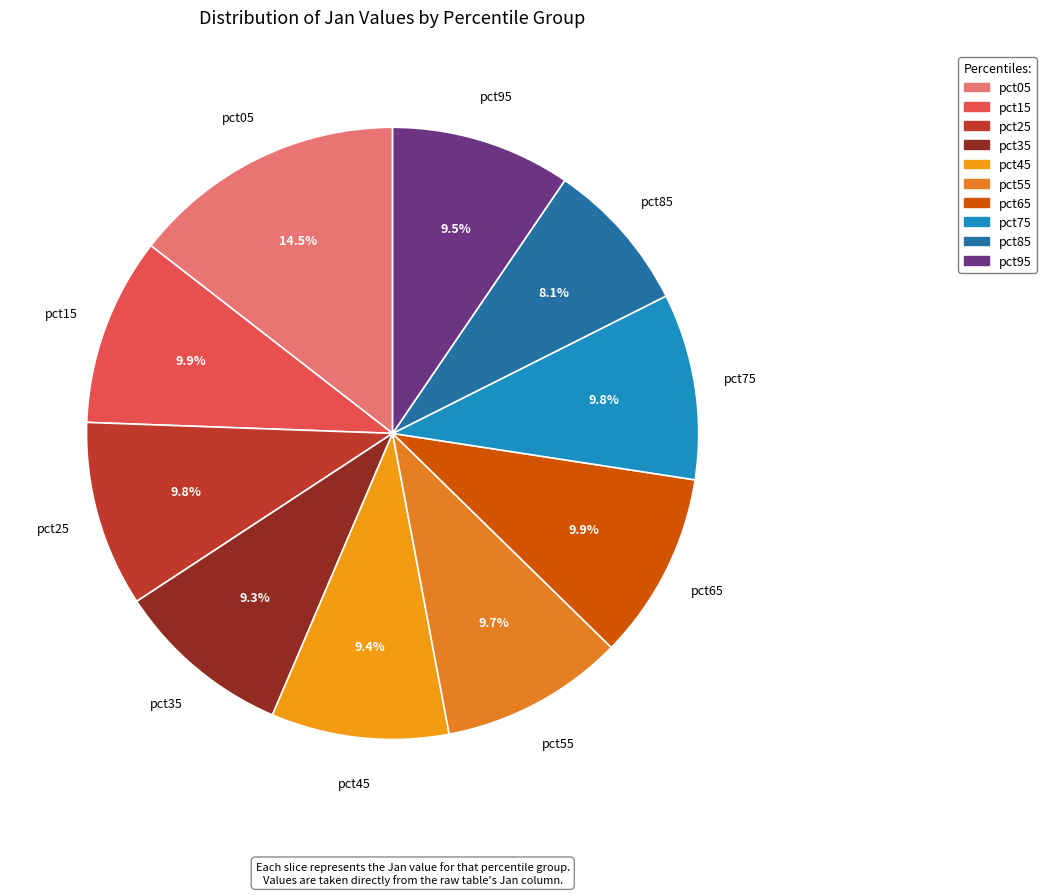

Which category has the biggest portion of the pie?

pct05